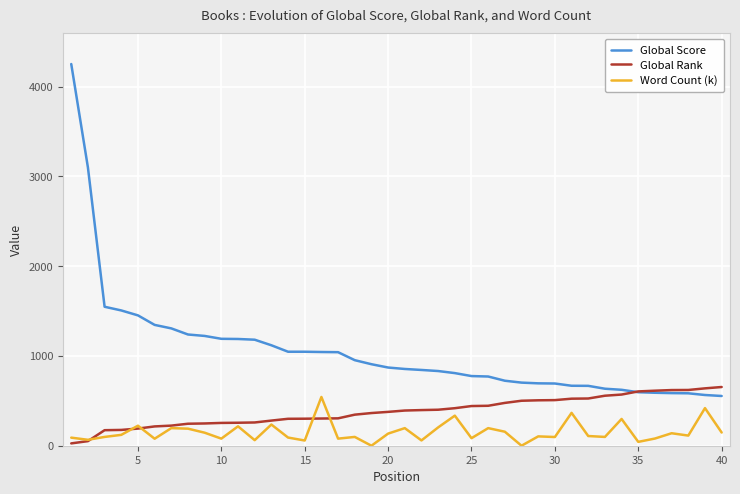

Which series has the largest range (max minus min)?

Global Score